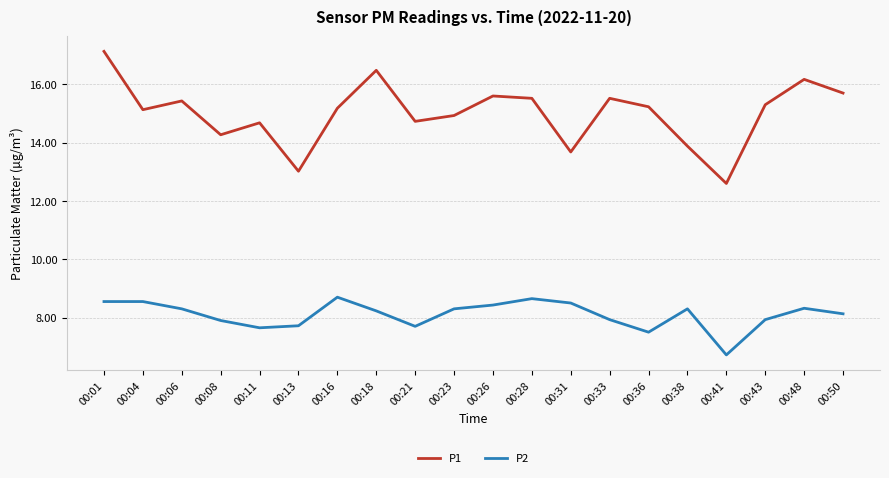

What is the difference between the P1 values at 00:41 and 00:13?

0.4